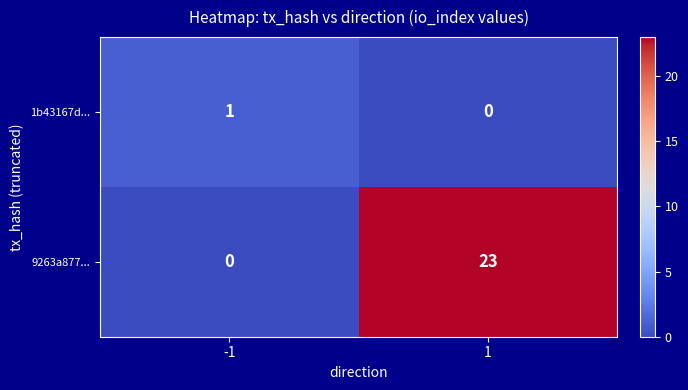

At how many categories does at least one series exceed 18?

1